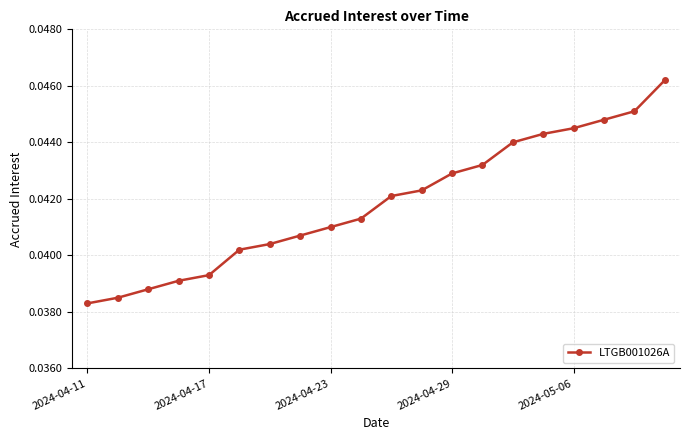

How many values are between 0 and 1?

20